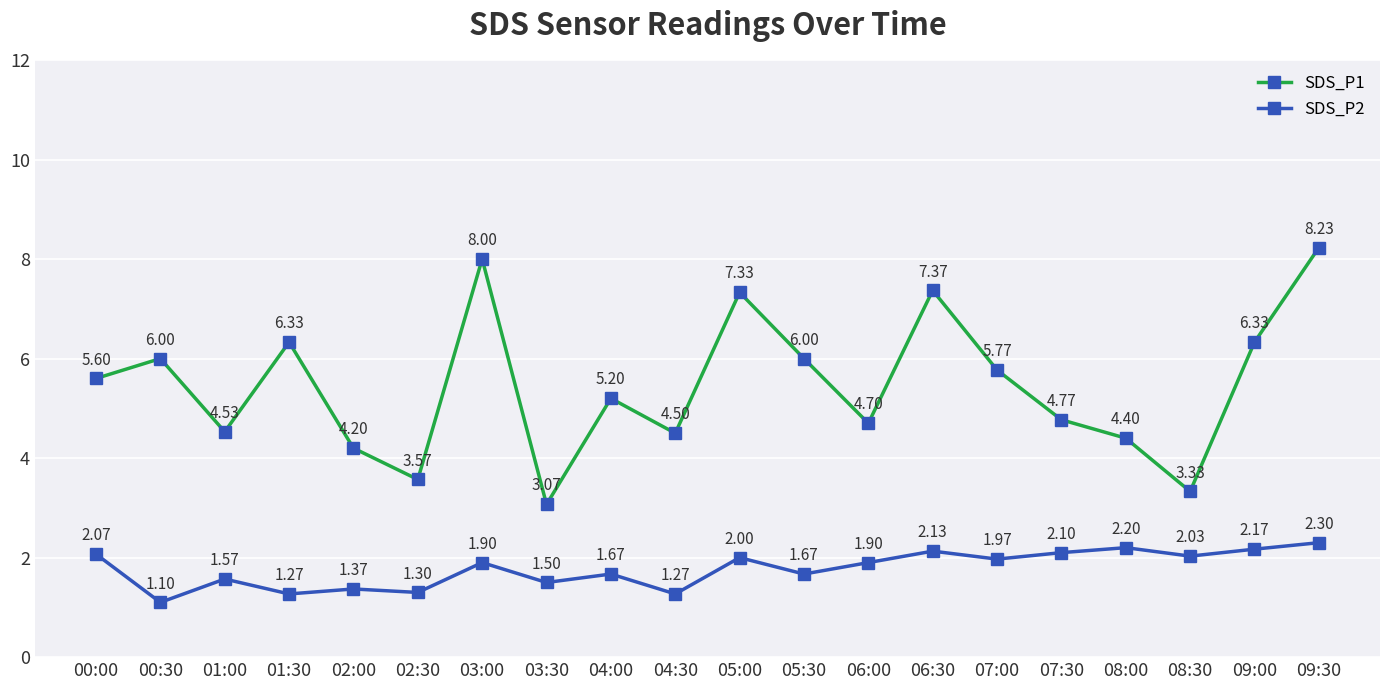

What is the label of the 10th point from the right?

05:00